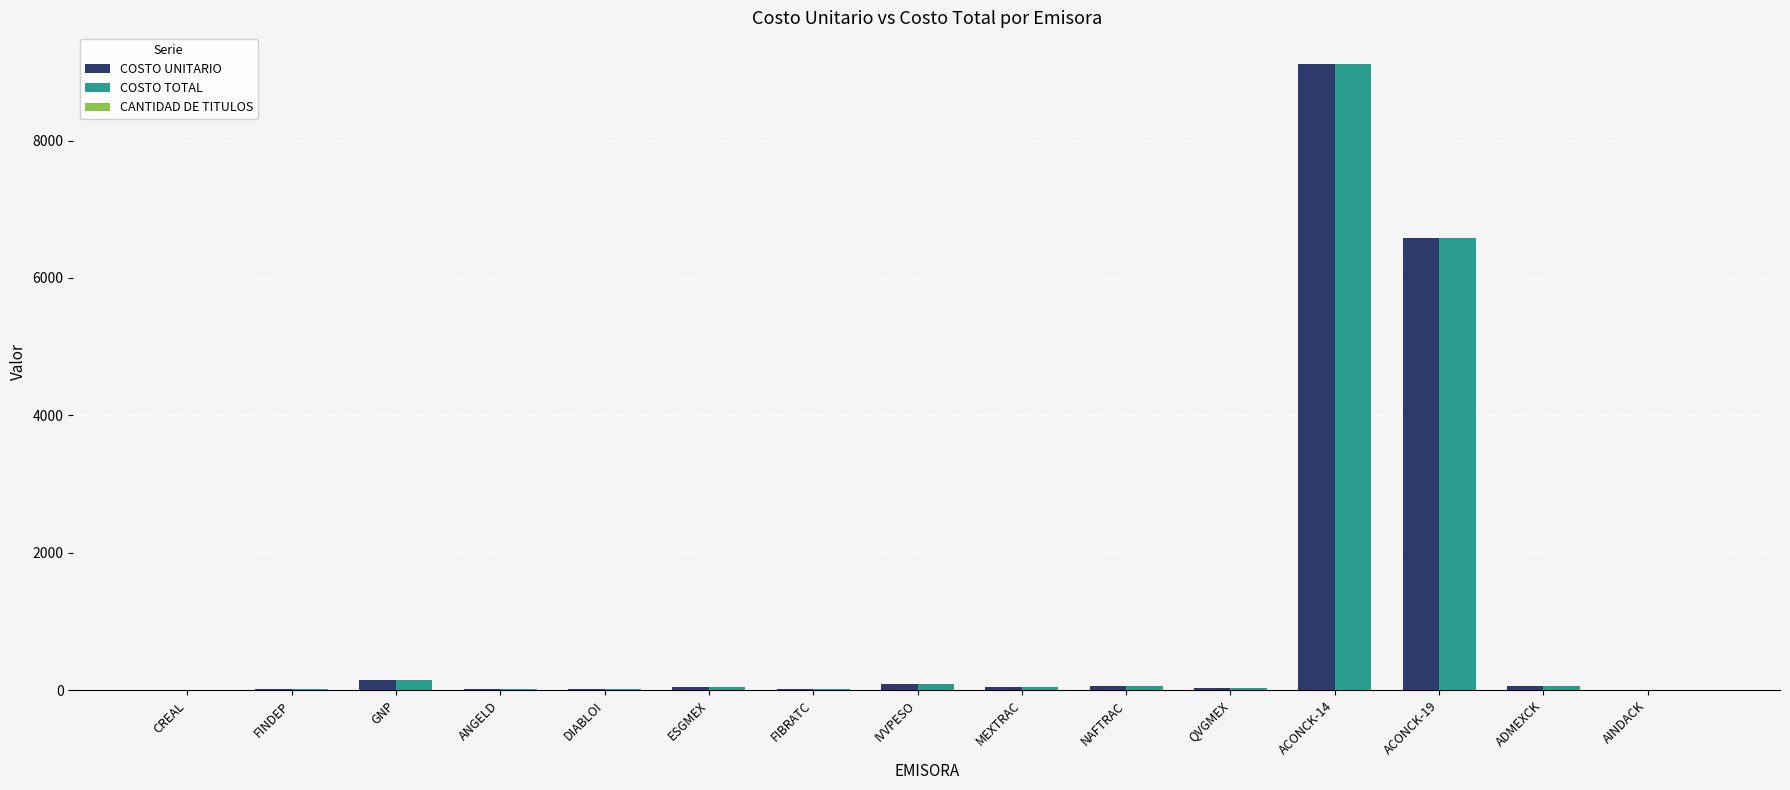

What is the total value across all series at QVGMEX?

56.7